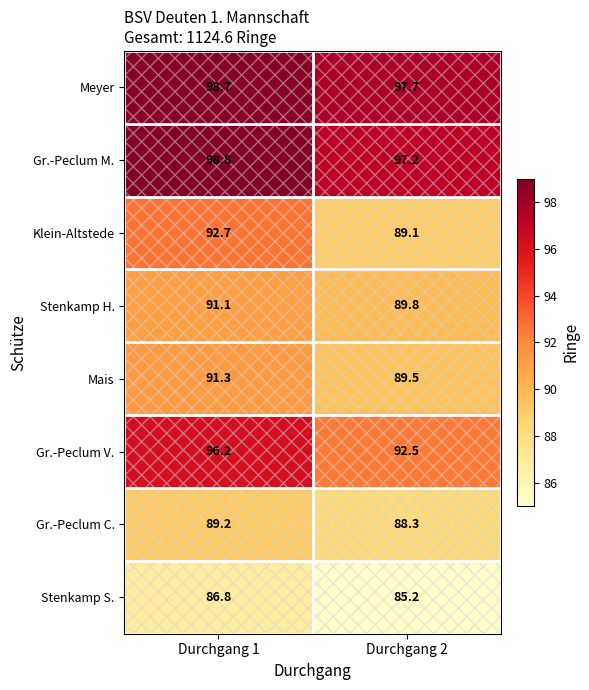

Is it true that Gr.-Peclum M. equals 20.9 at Durchgang 1?

False